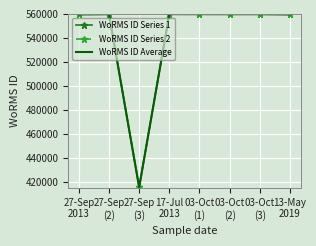

At which label does WoRMS ID Series 2 first exceed 559750?

17-Jul
2013